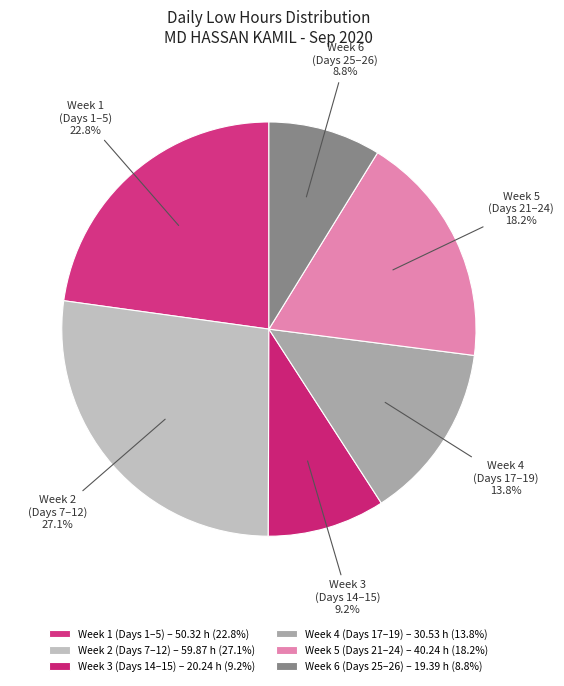

How many segments does this pie chart have?

6